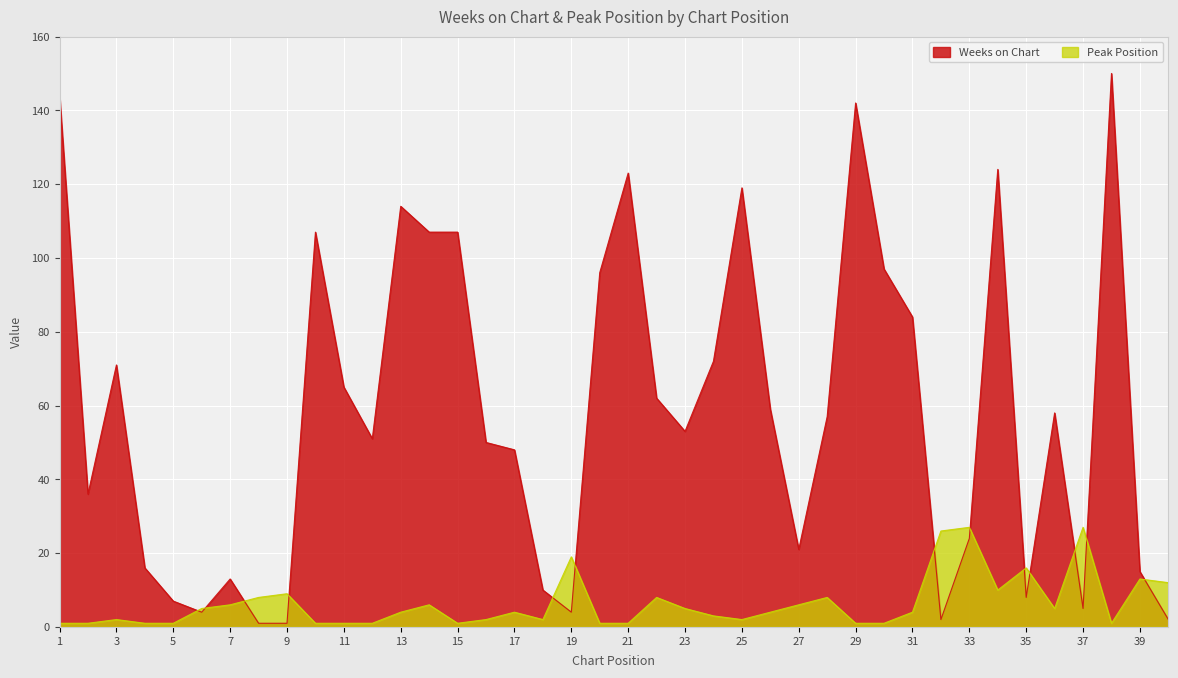

How many series are shown in this chart?

2